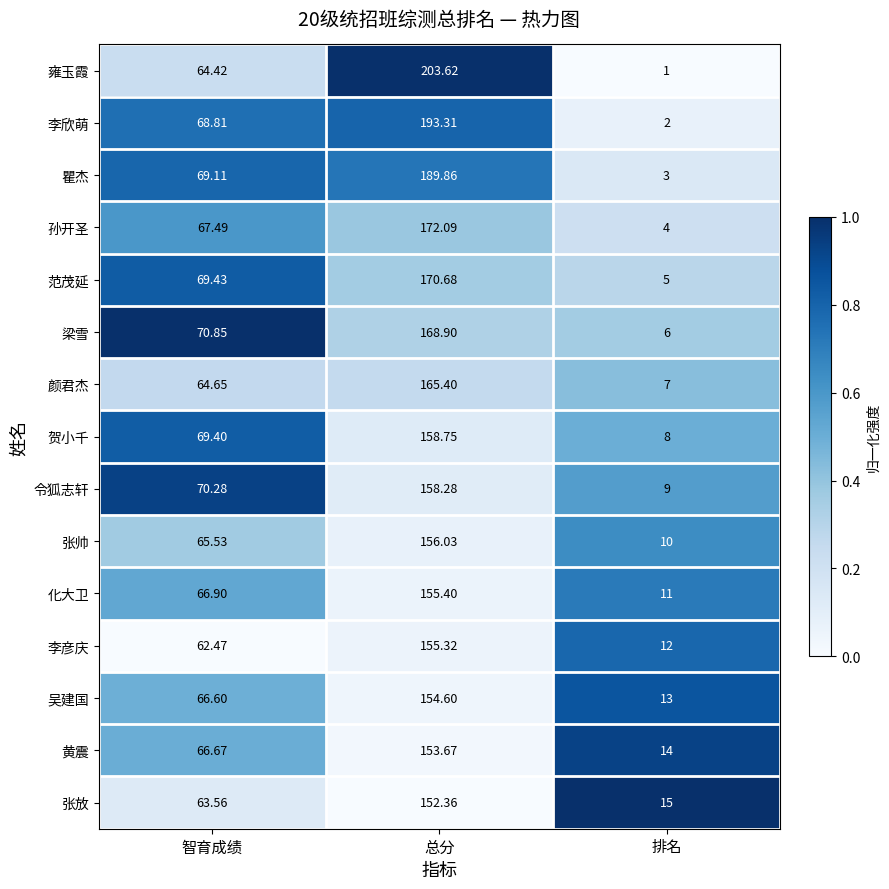

Rank the series at 智育成绩 from highest to lowest value.

梁雪, 令狐志轩, 范茂延, 贺小千, 瞿杰, 李欣萌, 孙开圣, 化大卫, 黄震, 吴建国, 张帅, 颜君杰, 雍玉霞, 张放, 李彦庆